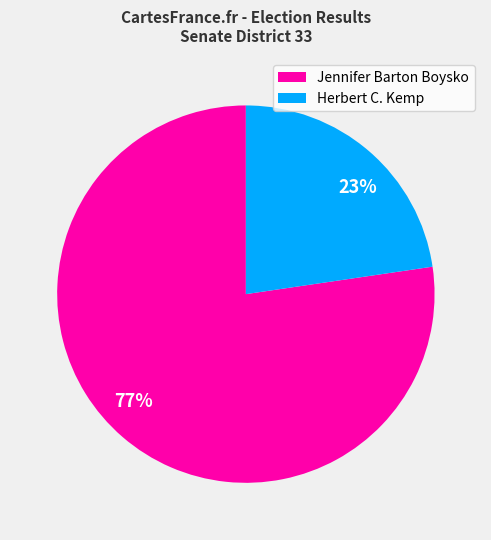

Do 77% and 23% together represent more than half of the pie?

Yes